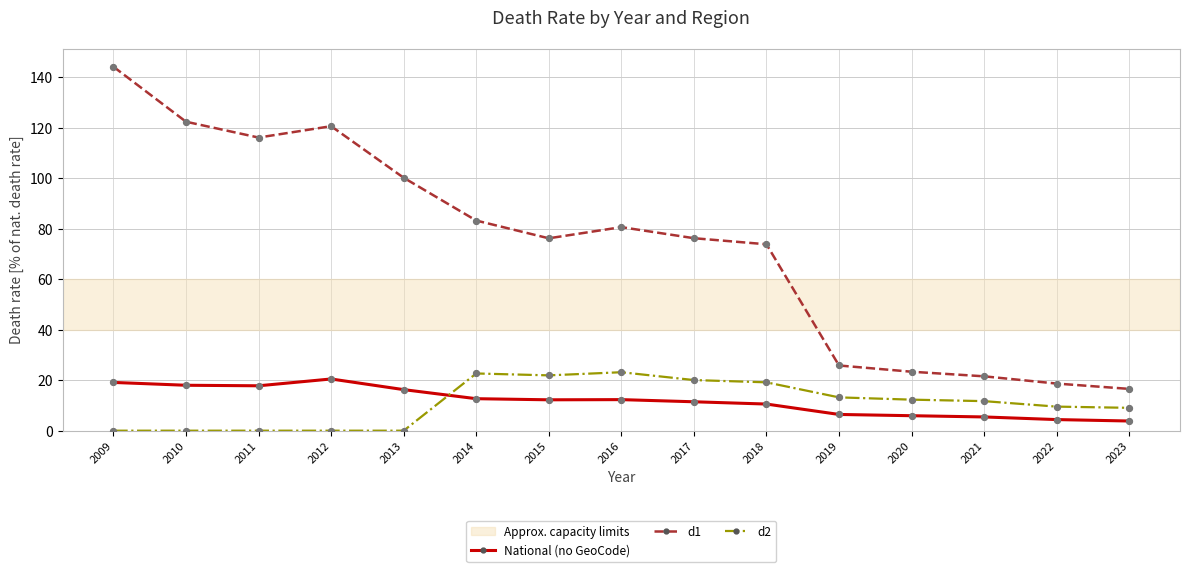

Which series changed the most between 2010 and 2016?

d1